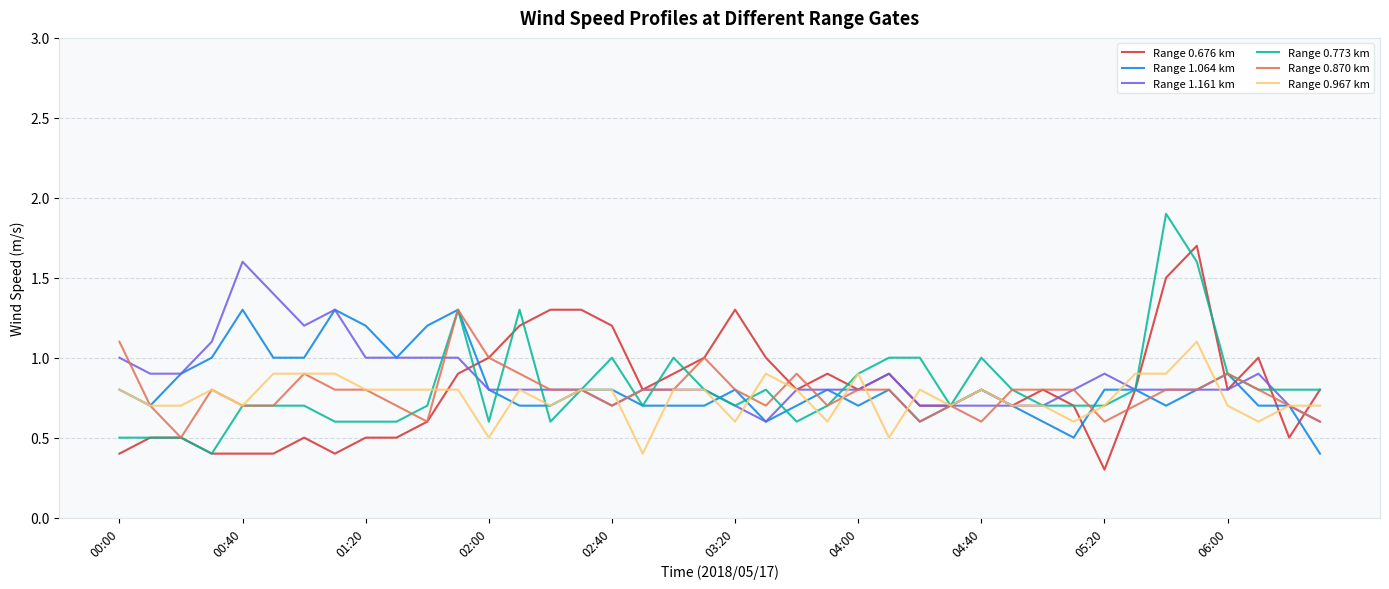

Count the Range 0.967 km values in the range 0 to 1.

39